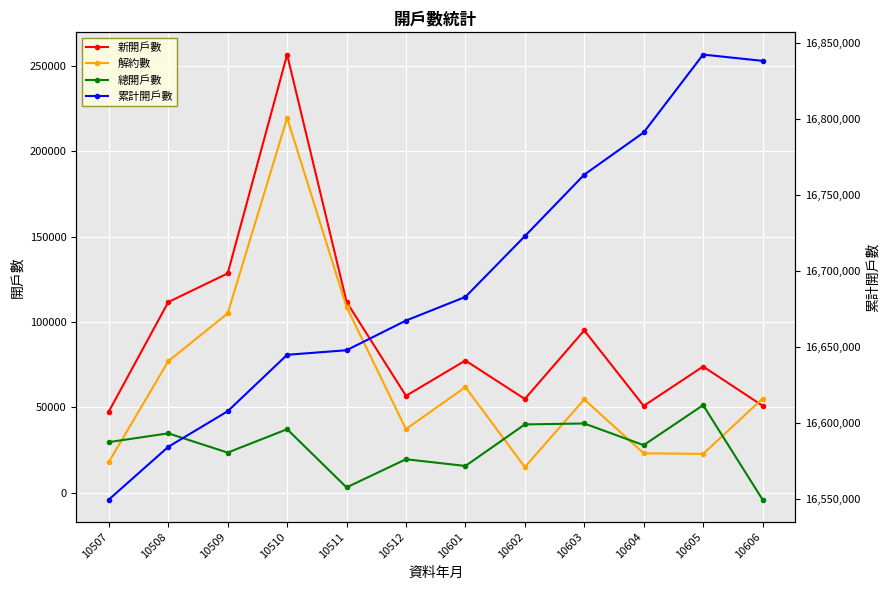

Which category has the highest value across all series?

10605